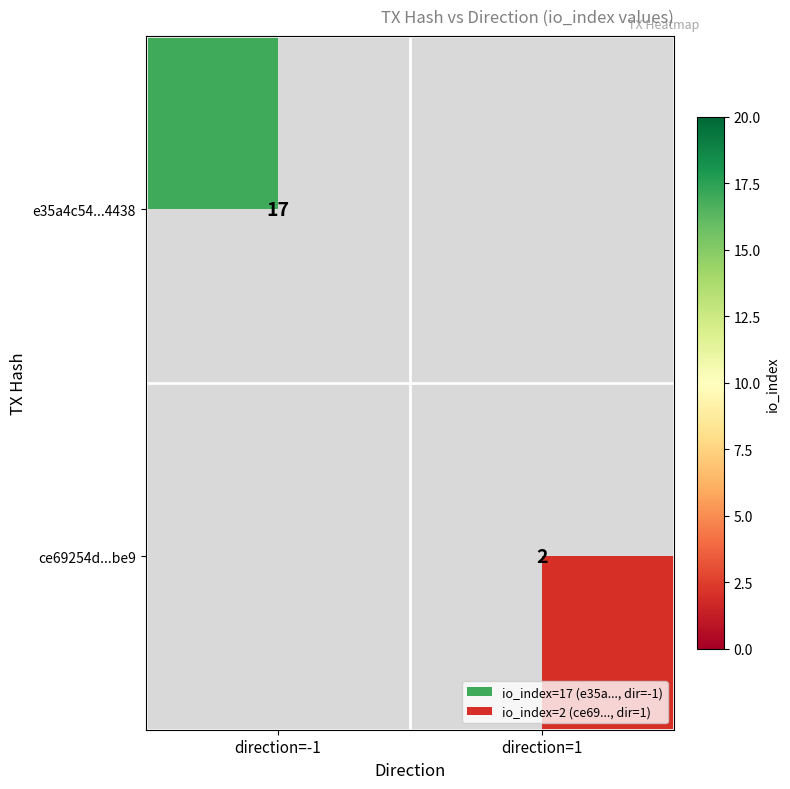

True or false: e35a4c54...4438 has a value of 27 at direction=-1.

False